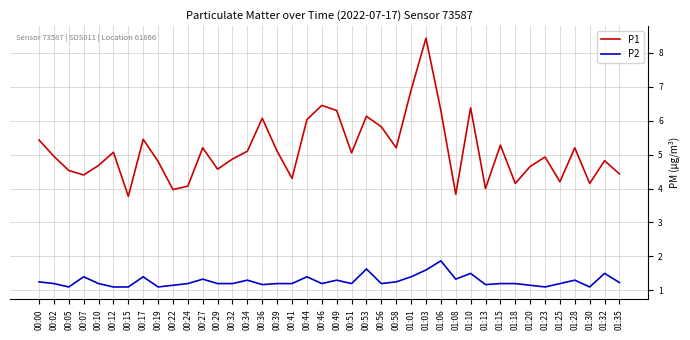

What position from the right is 00:02?

39